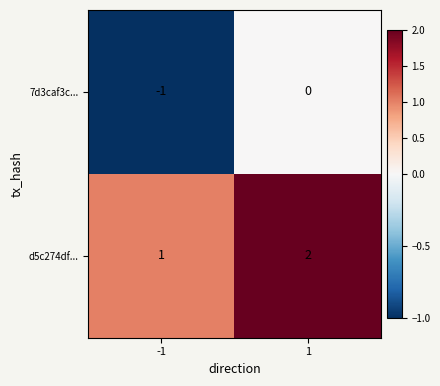

True or false: 7d3caf3c... has a value of 0 at 1.

True